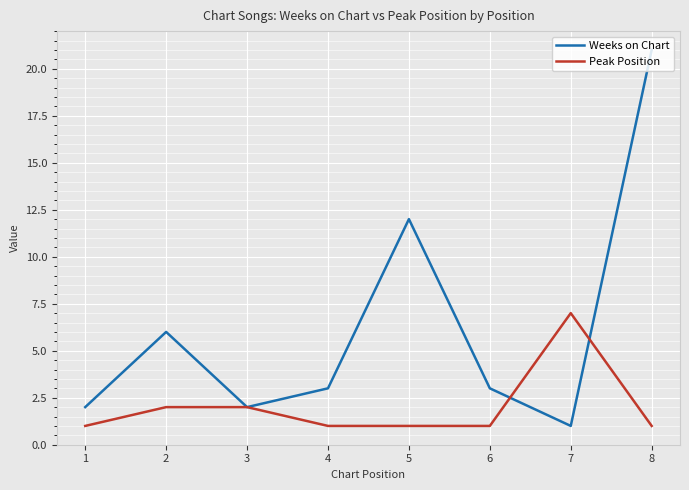

Reading left to right, what are all the values shown in this chart?

Weeks on Chart: 2	6	2	3	12	3	1	21
Peak Position: 1	2	2	1	1	1	7	1